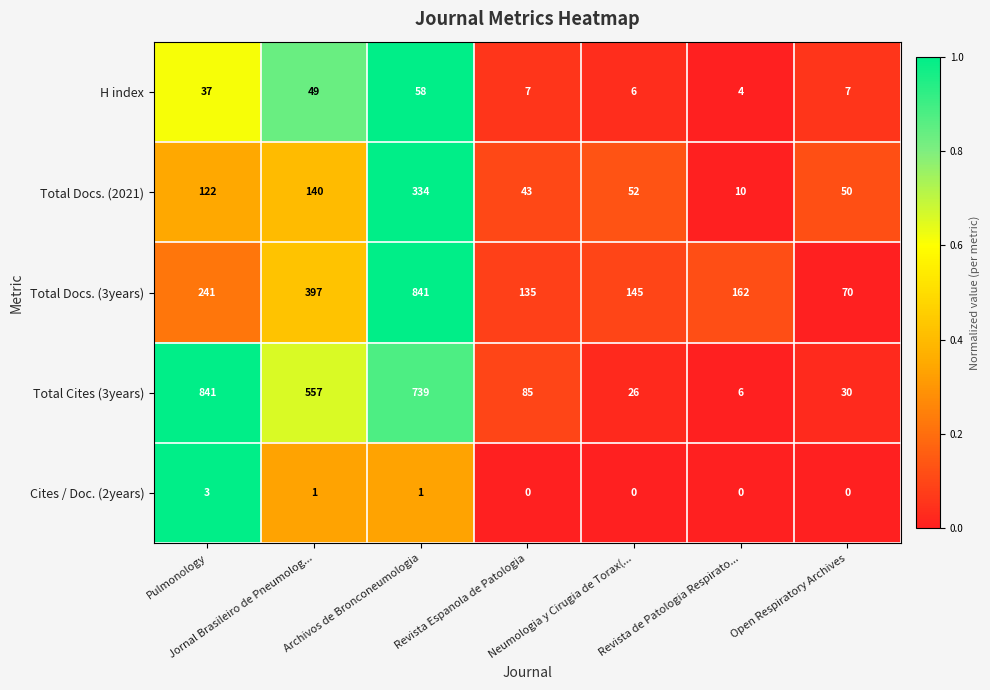

Which series has the widest spread of values?

Total Cites (3years)